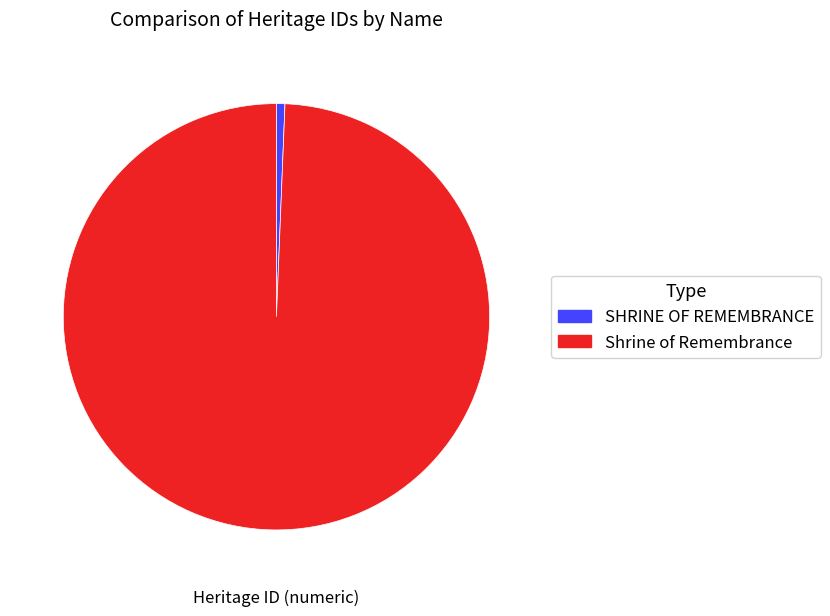

Which slice is the smallest?

SHRINE OF REMEMBRANCE